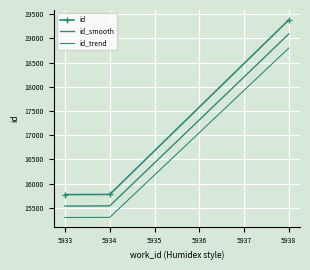

What is the maximum value shown in the chart?

19381.0